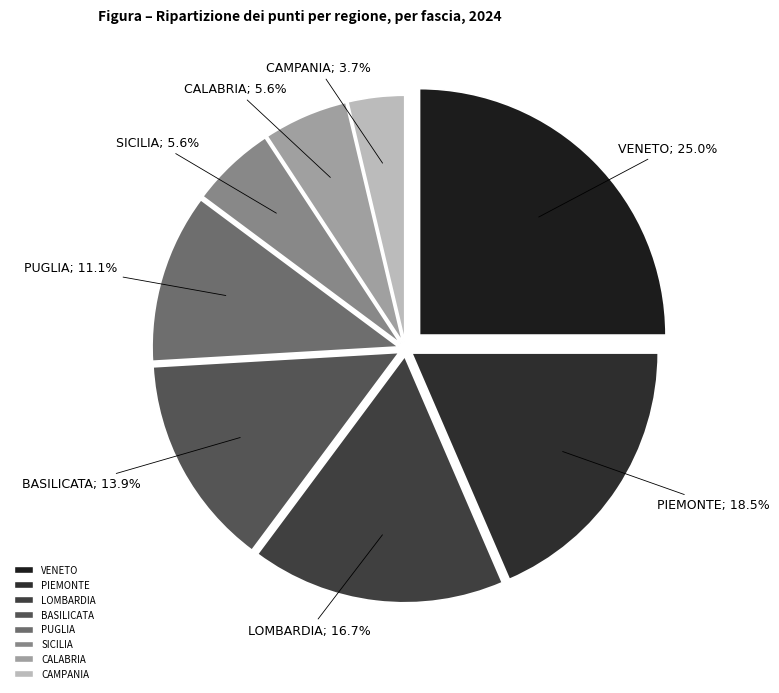

To the nearest percent, what is the average slice percentage?

12%